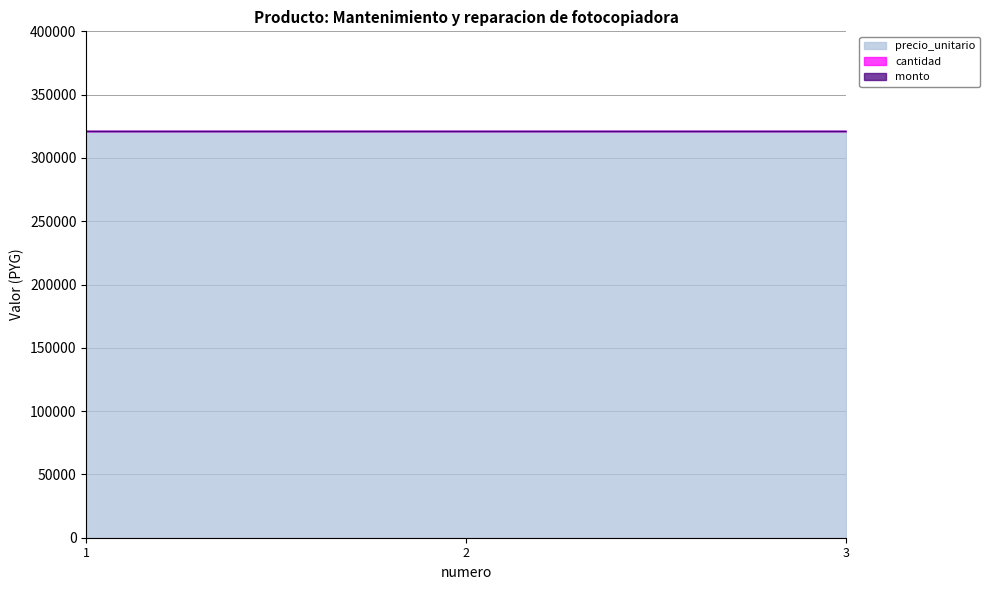

Which category has the highest value in the cantidad series?

1